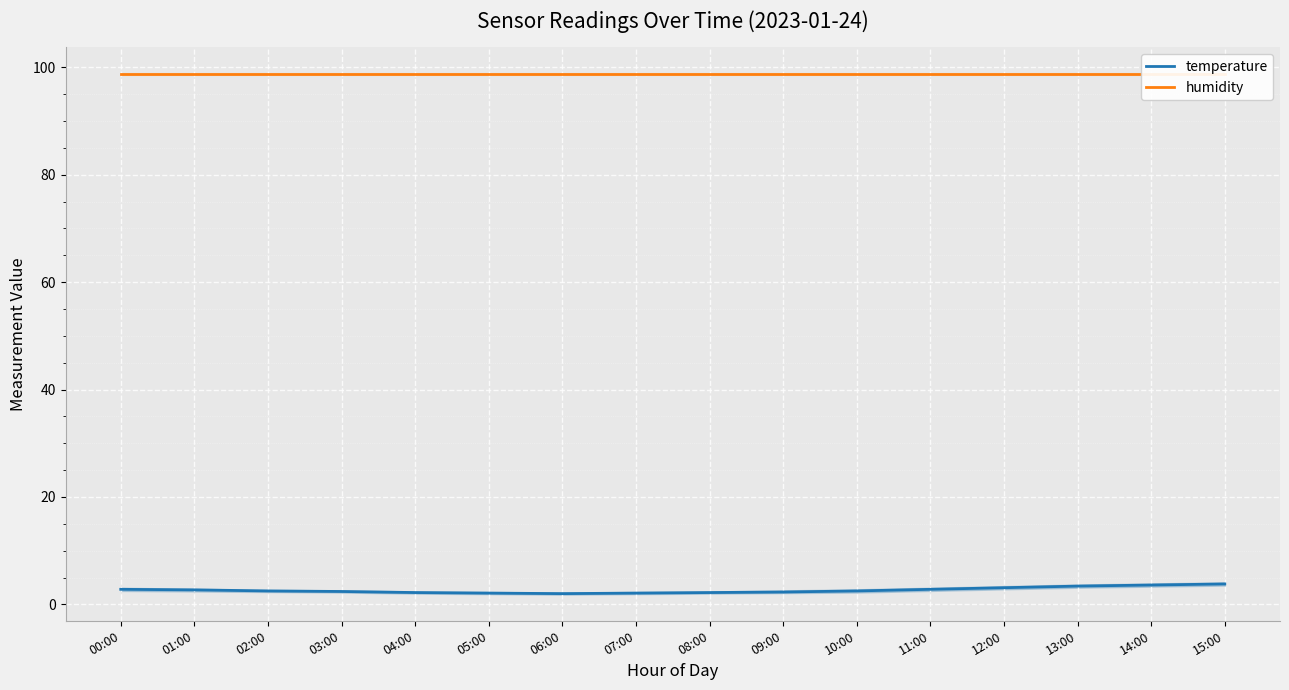

Reading left to right, list all the values displayed in this chart.

temperature: 2.8	2.7	2.5	2.4	2.2	2.1	2.0	2.1	2.2	2.3	2.5	2.8	3.1	3.4	3.6	3.8
humidity: 98.7	98.7	98.7	98.7	98.7	98.7	98.7	98.7	98.7	98.7	98.7	98.7	98.7	98.7	98.7	98.7